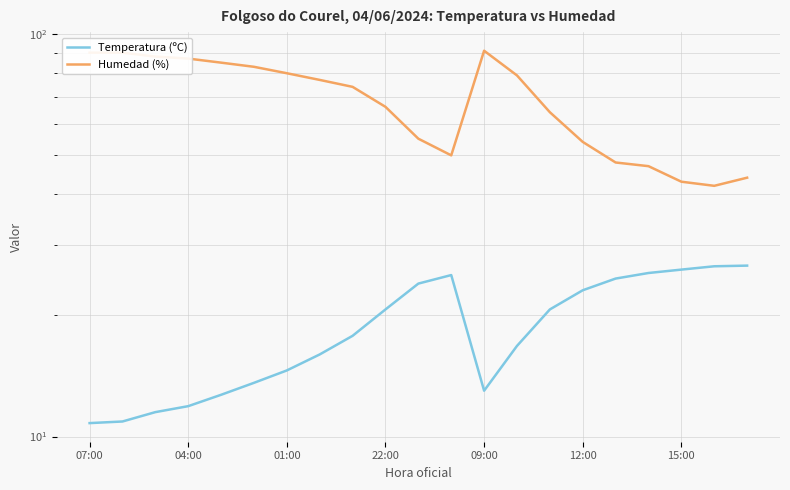

Where is the first local minimum for Humedad (%)?

11